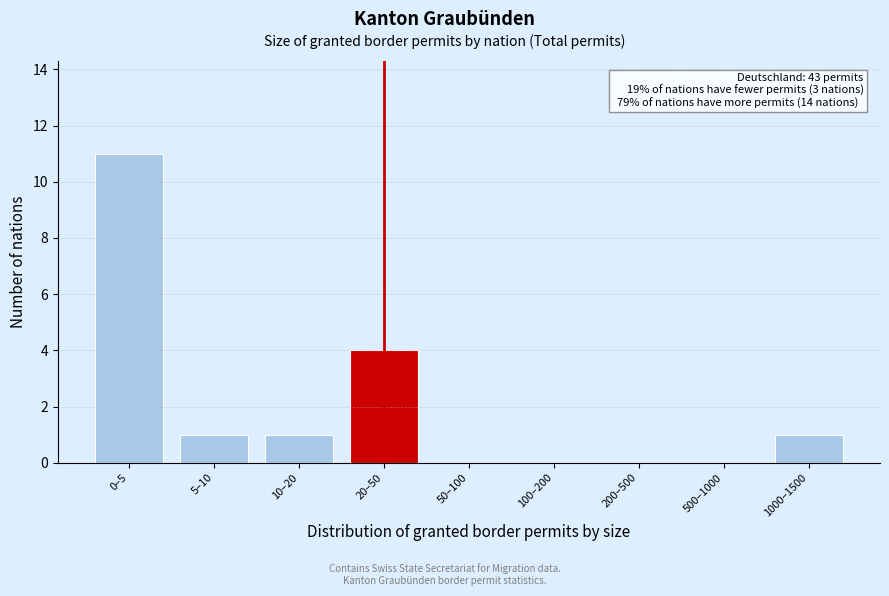

Reading right to left, extract all data points from this chart.

1000–1500=1	500–1000=0	200–500=0	100–200=0	50–100=0	20–50=4	10–20=1	5–10=1	0–5=11